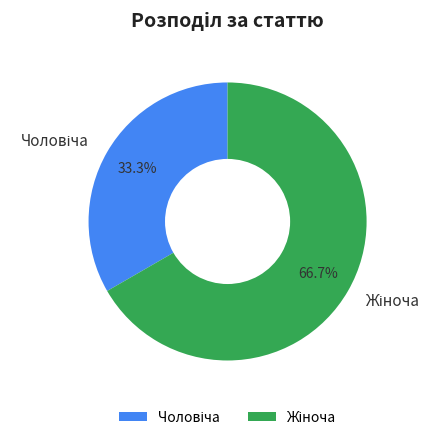

Does any single category account for the majority?

Yes